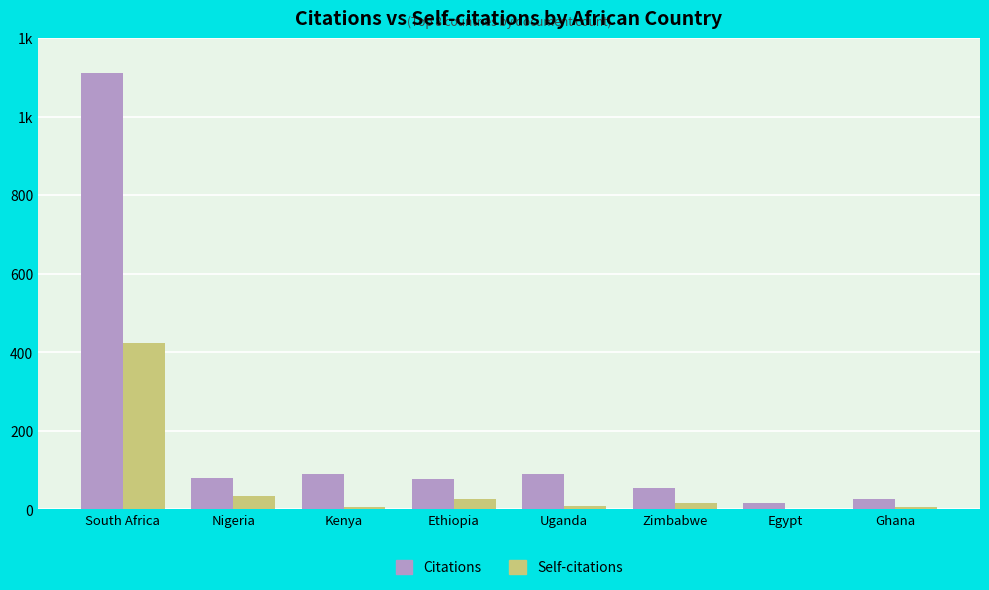

What is the value of the Self-citations bar at the 3rd from the left?

5